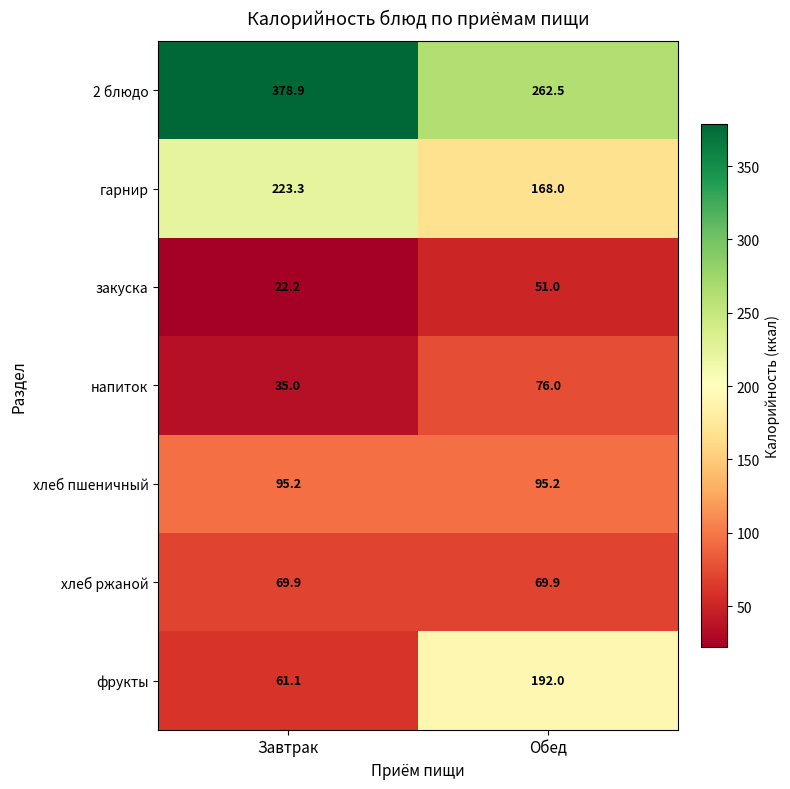

Which category has the highest value across all series?

Завтрак